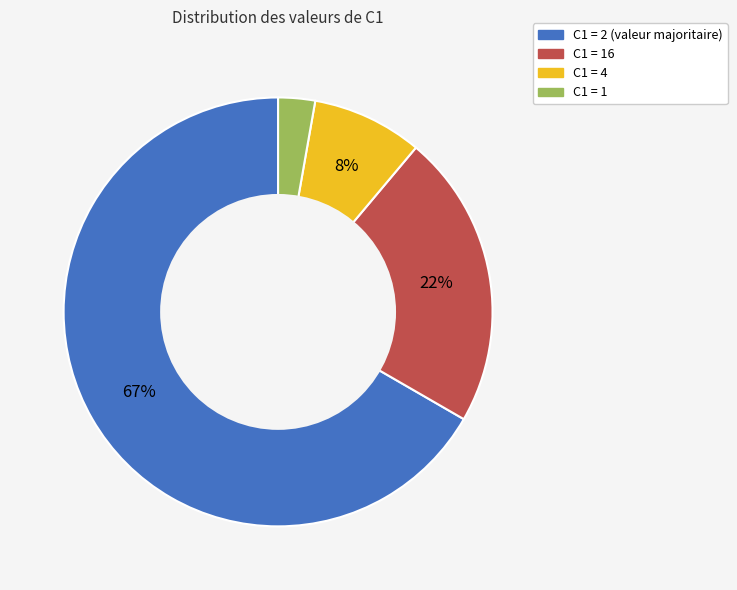

To the nearest percent, what is the average slice percentage?

25%